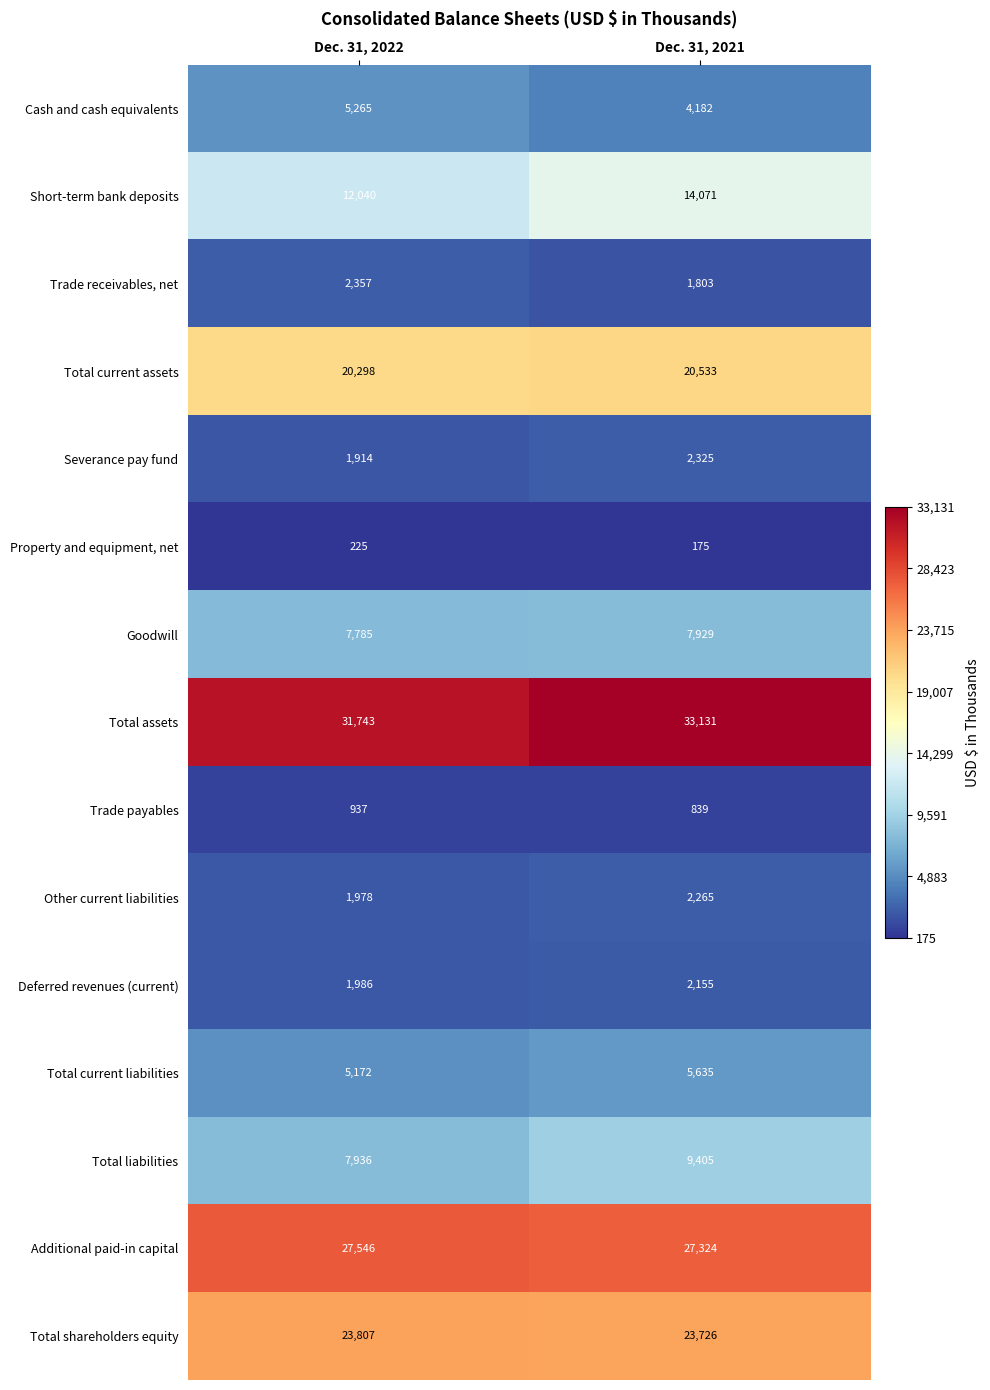

At which label is Goodwill closest to 7857?

Dec. 31, 2022